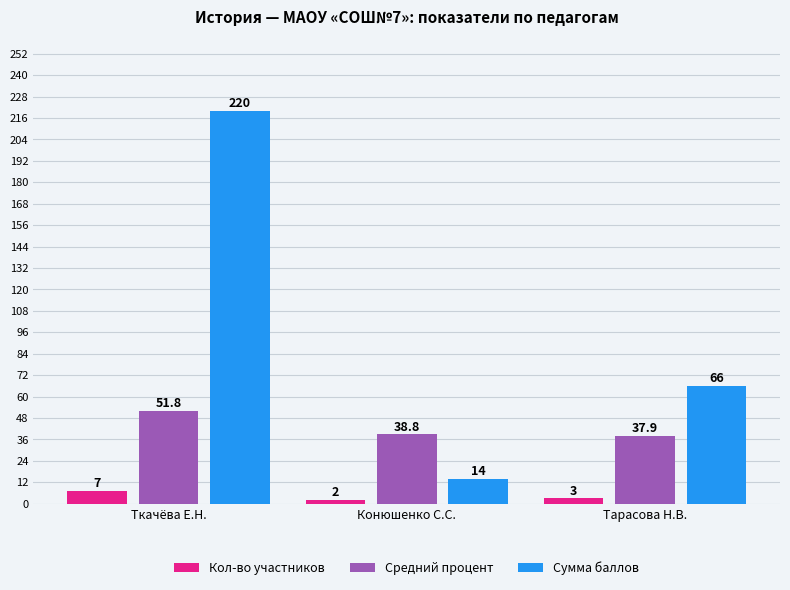

List the series in order of their overall mean, highest first.

Сумма баллов, Средний процент, Кол-во участников